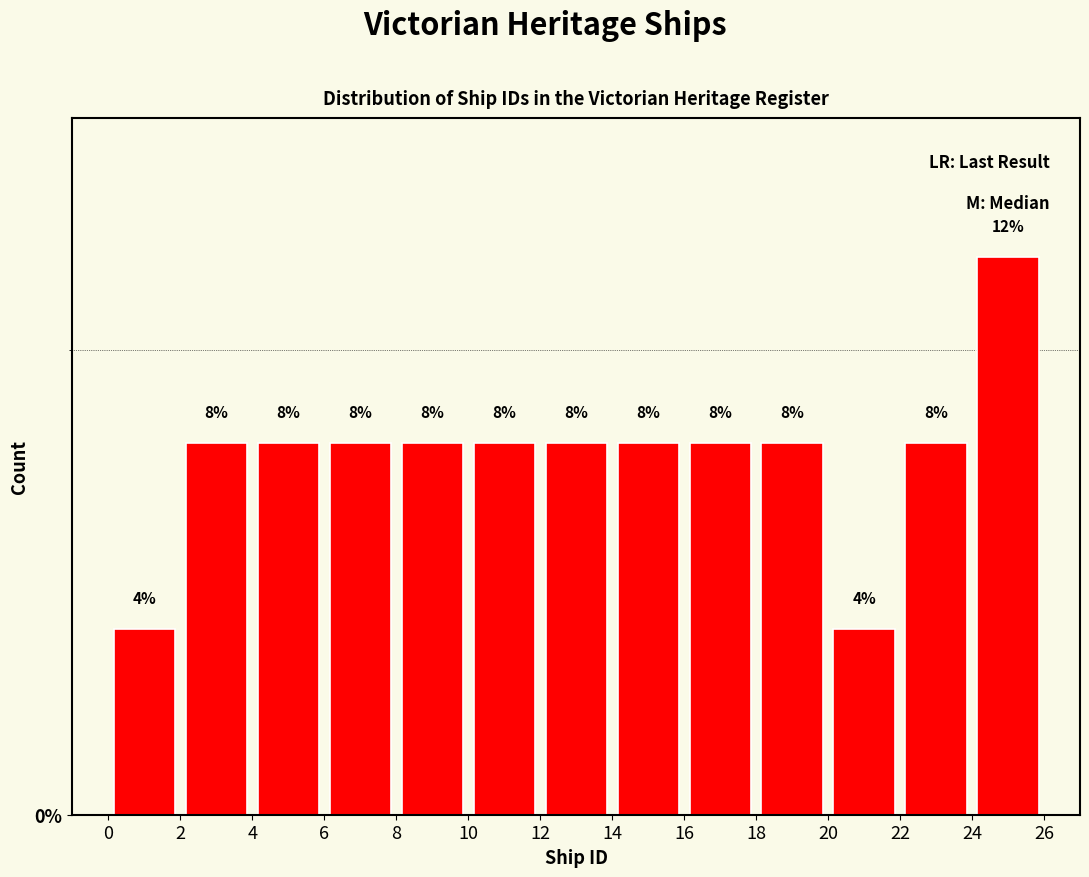

What is the height of the bar covering 10 to 12 on the x-axis?

8